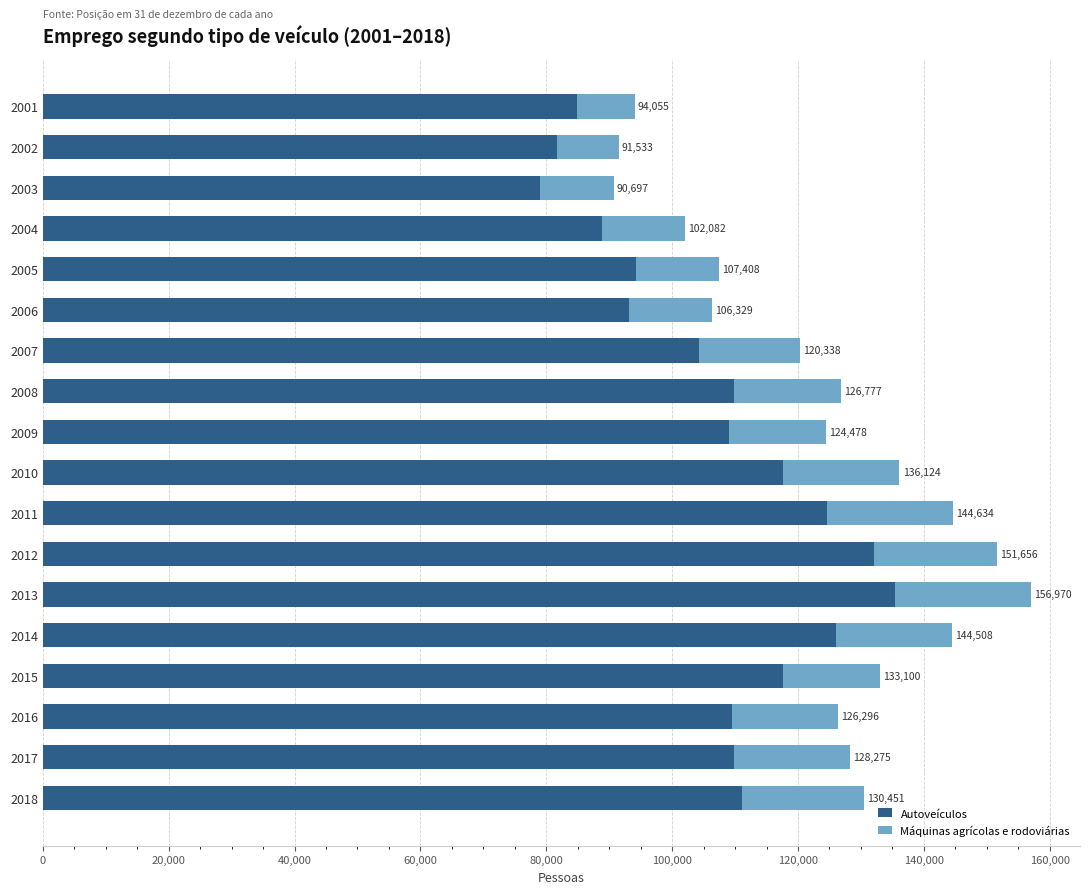

What are all the series names shown in the legend?

Autoveículos, Máquinas agrícolas e rodoviárias